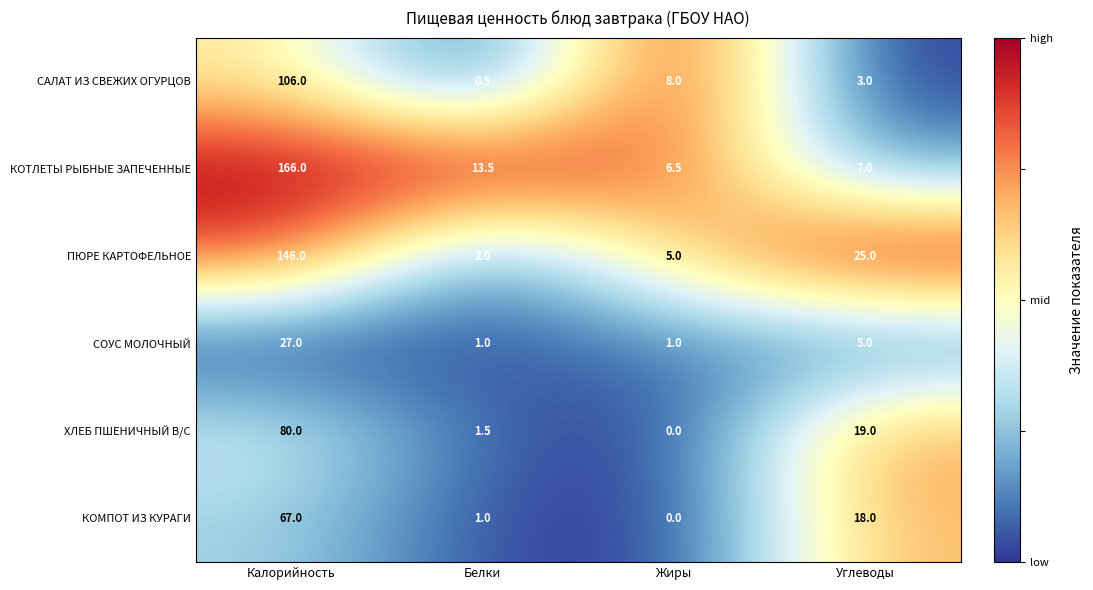

Where is КОМПОТ ИЗ КУРАГИ nearest to the value 33?

Углеводы